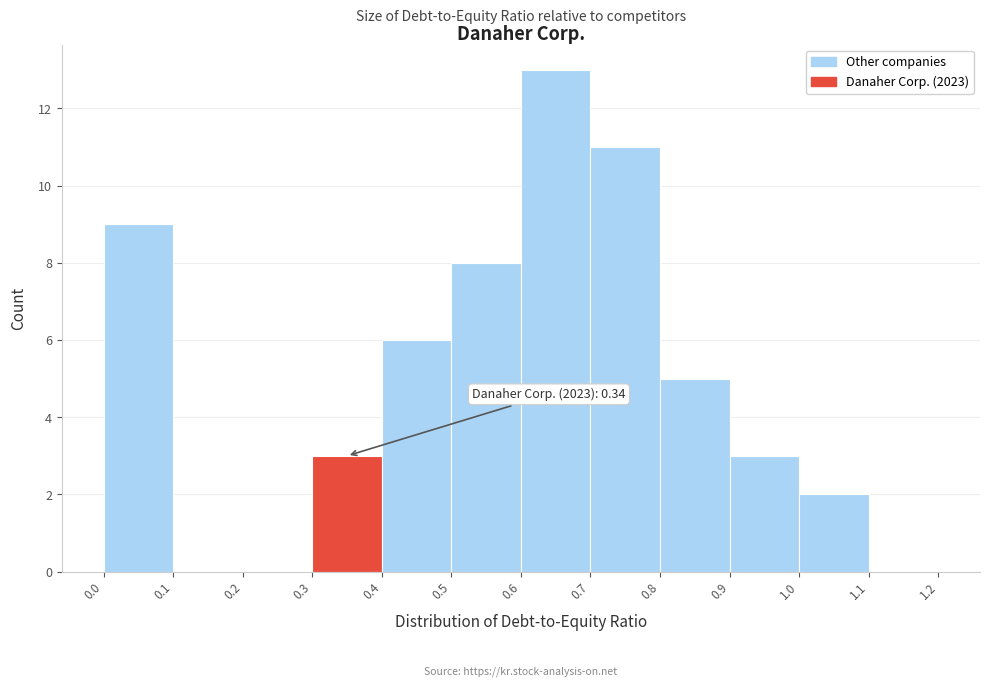

Over which range of the x-axis is the bar tallest?

0.6 to 0.7